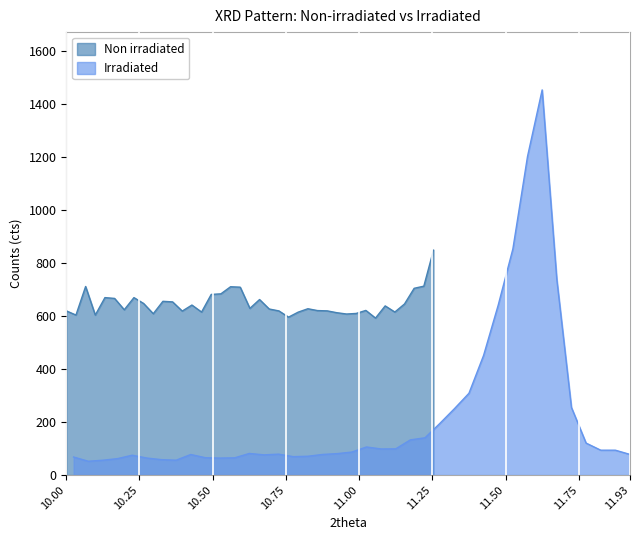

What are all the series names shown in the legend?

non_irradiated_cts, irradiated_cts